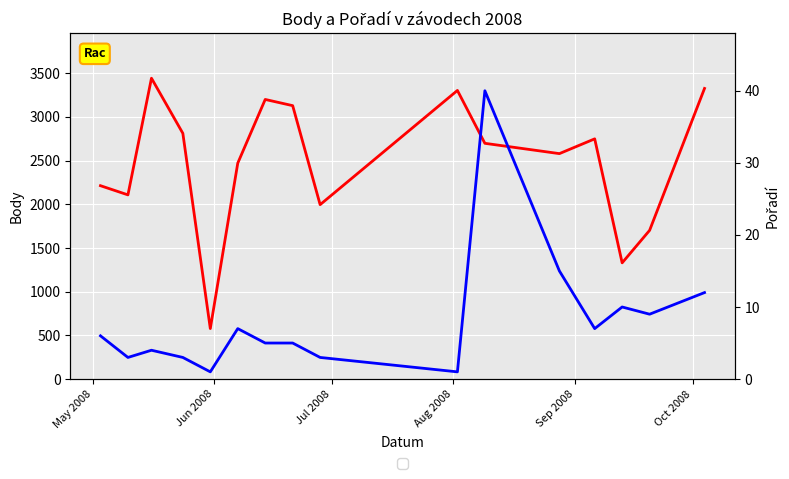

What are all the series names shown in the legend?

Body, Pořadí